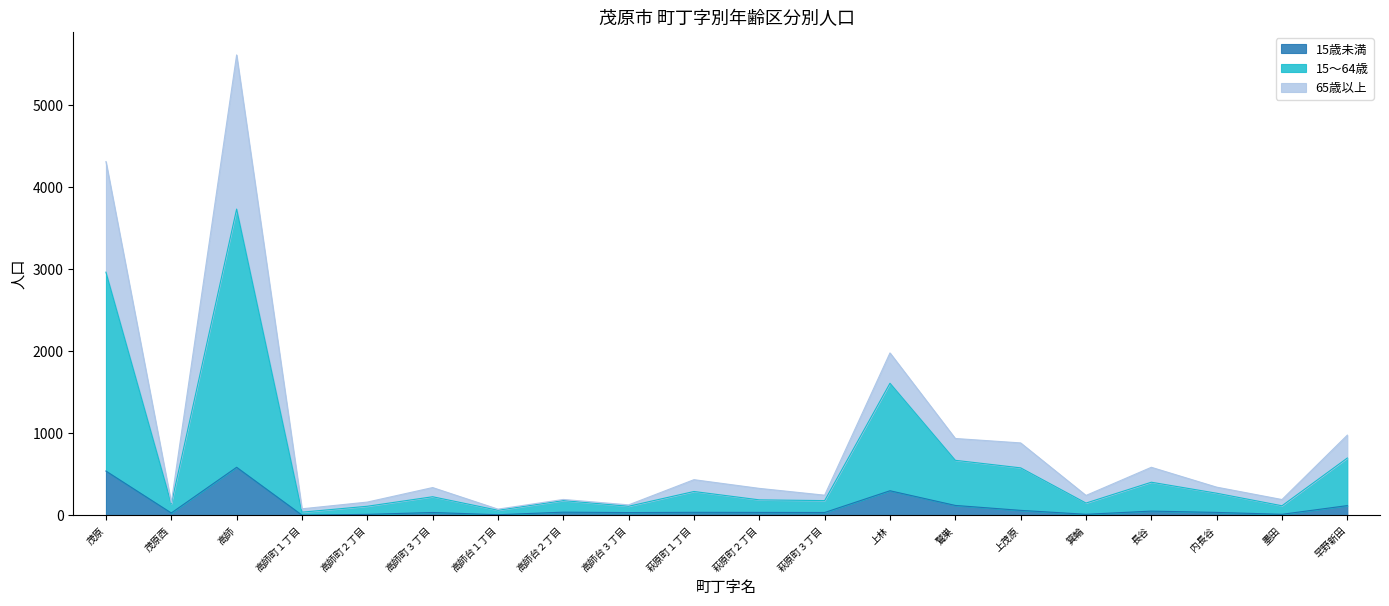

At which category does 15～64歳 reach its first local peak?

高師